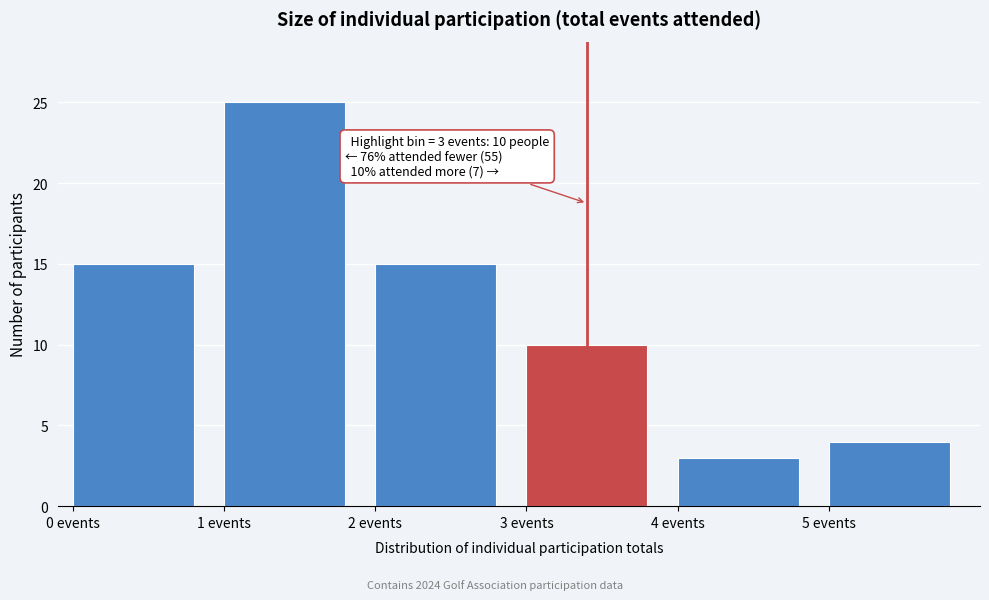

Which range on the x-axis has the tallest bar?

1 to 2